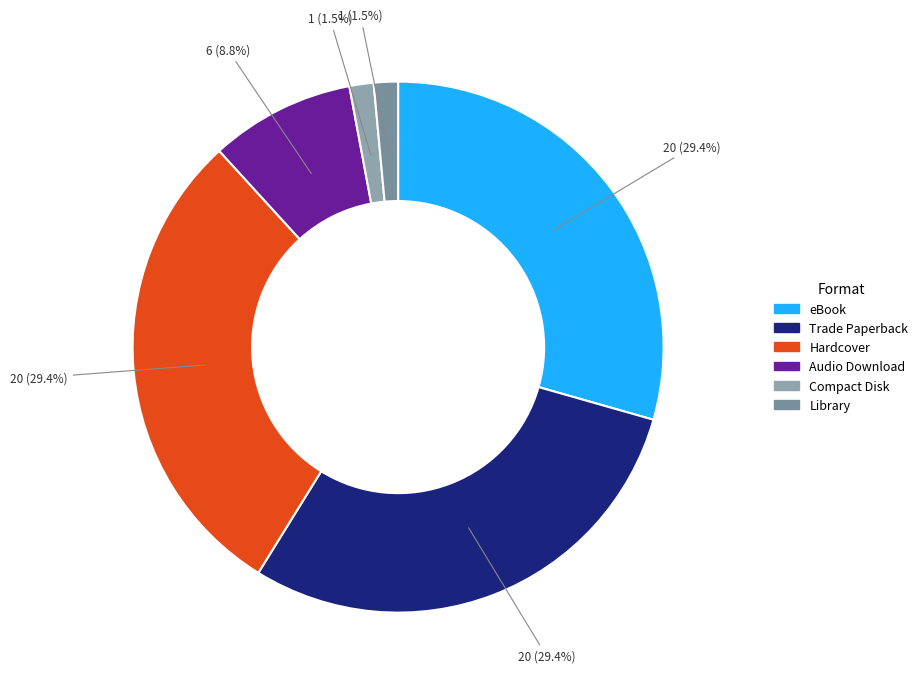

Rank the categories by value from highest to lowest.

eBook, Trade Paperback, Hardcover, Audio Download, Compact Disk, Library